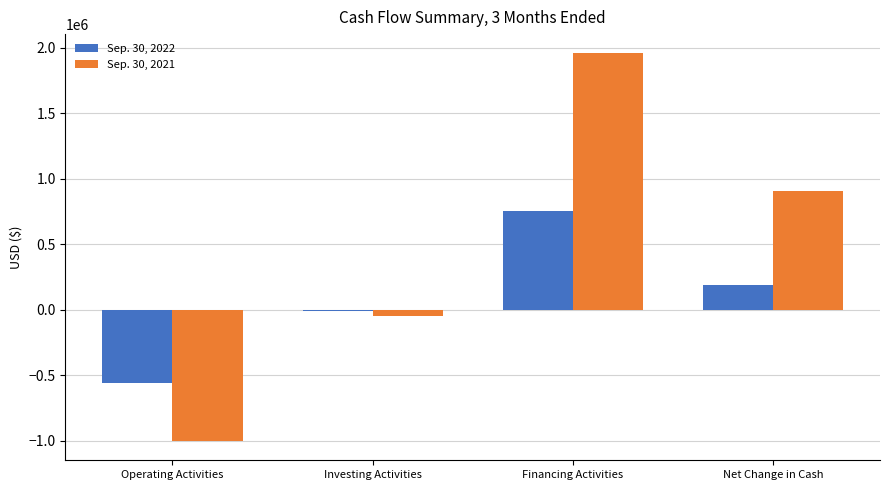

Count the number of data series in this chart.

2